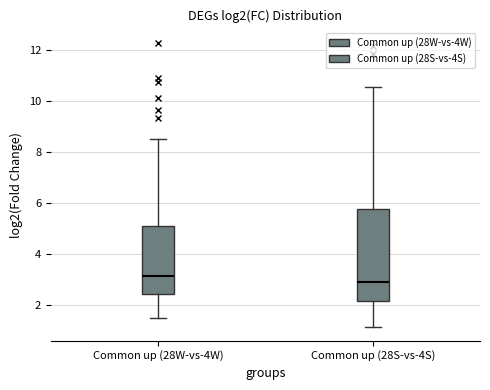

Reading left to right, transcribe this box plot: for each box, give where its median line is, the range the box spans, and where its two whiskers end, as read against the y-axis. The values are not printed on the chart, so give them approximately, as read against the axis.

Common up (28W-vs-4W): median 3.2, box 2.4 to 5.2, whiskers 1.4 to 8.6
Common up (28S-vs-4S): median 3.0, box 2.2 to 5.8, whiskers 1.2 to 10.6